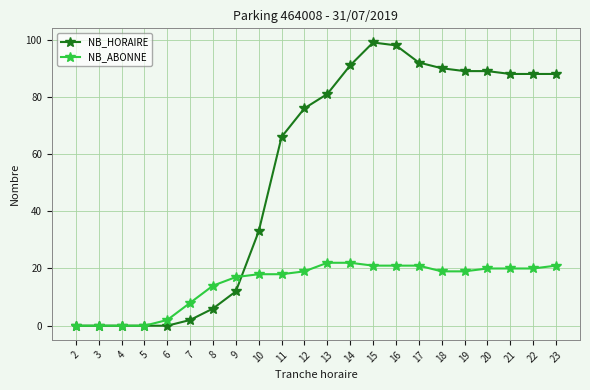

The NB_ABONNE series shows 0 at 2. True or false?

True